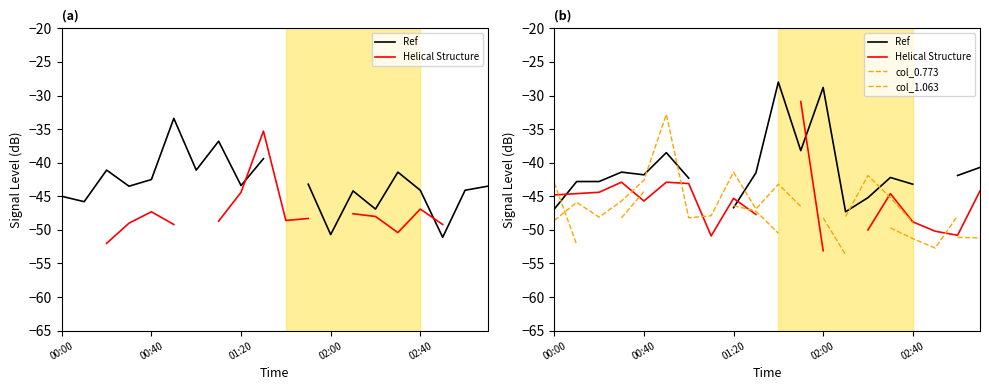

Does the chart display data point markers on the line(s)?

No